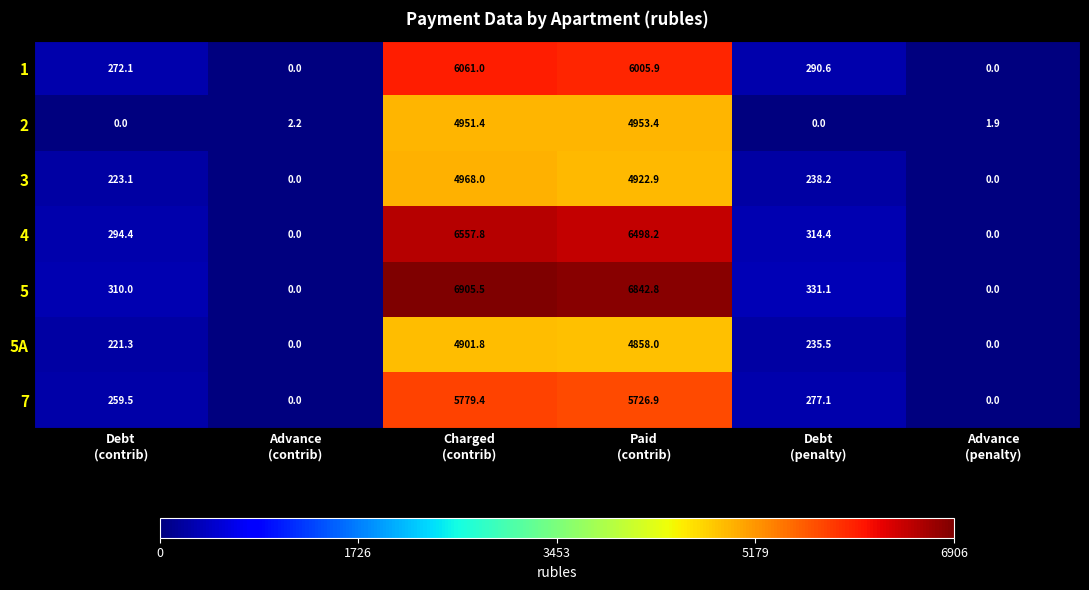

What is the sum of all 3 values?

10352.2